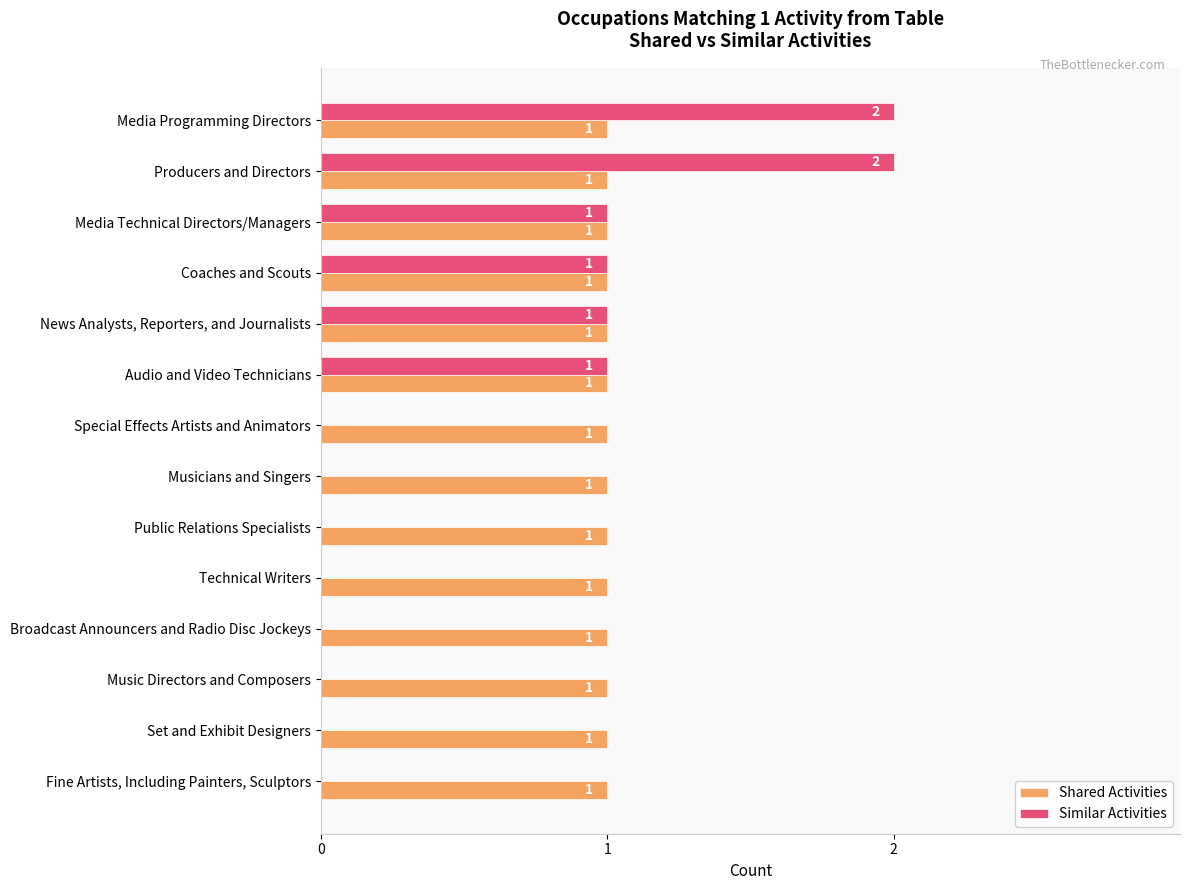

Between Coaches and Scouts and Set and Exhibit Designers, which series saw the biggest shift?

Similar Activities